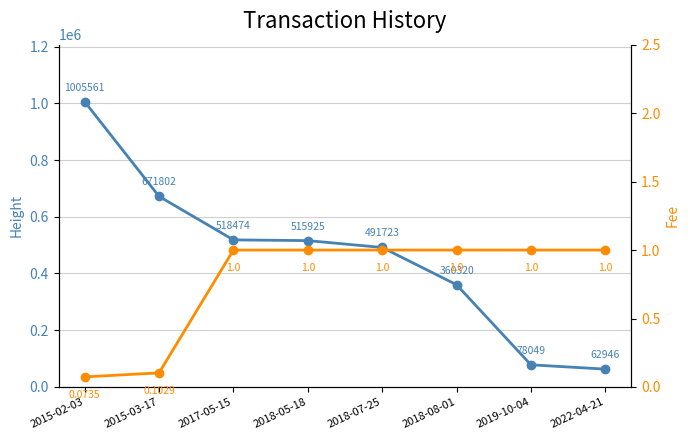

How many values in the Height series are below 515925?

4